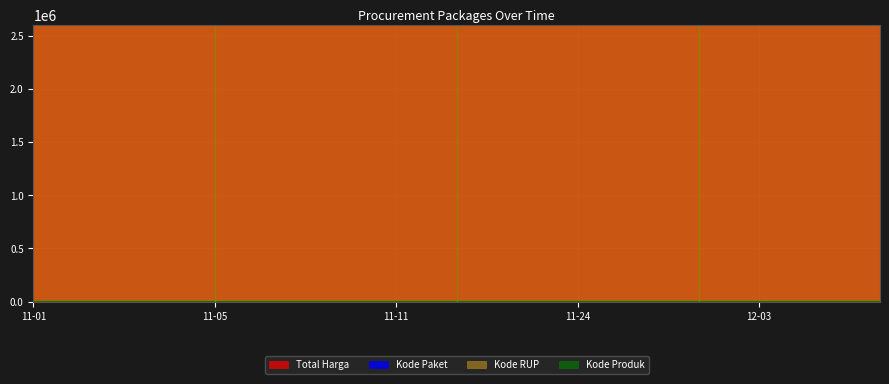

Is the value of Kode RUP at 2021-11-03 greater than the value of Total Harga at 2021-11-08?

Yes